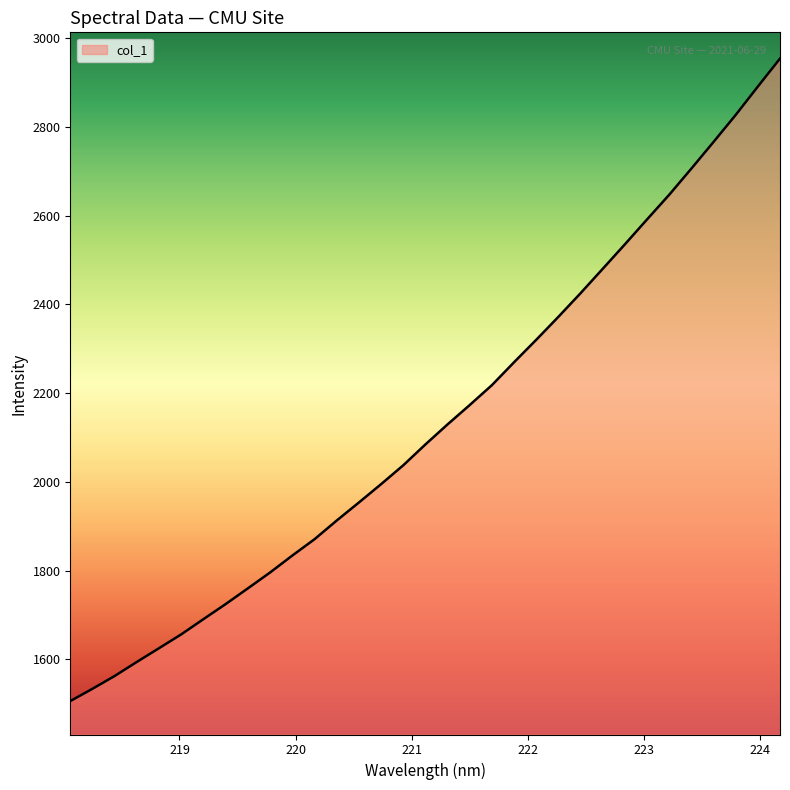

What is the smallest value displayed?

1505.8